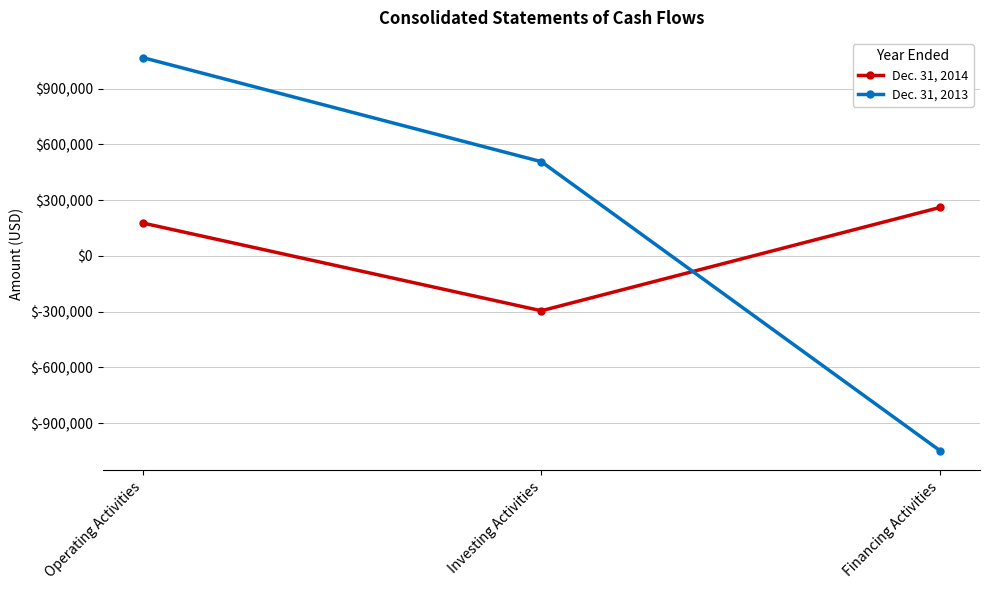

Is the value of Dec. 31, 2013 at Investing Activities greater than the value of Dec. 31, 2014 at Operating Activities?

Yes